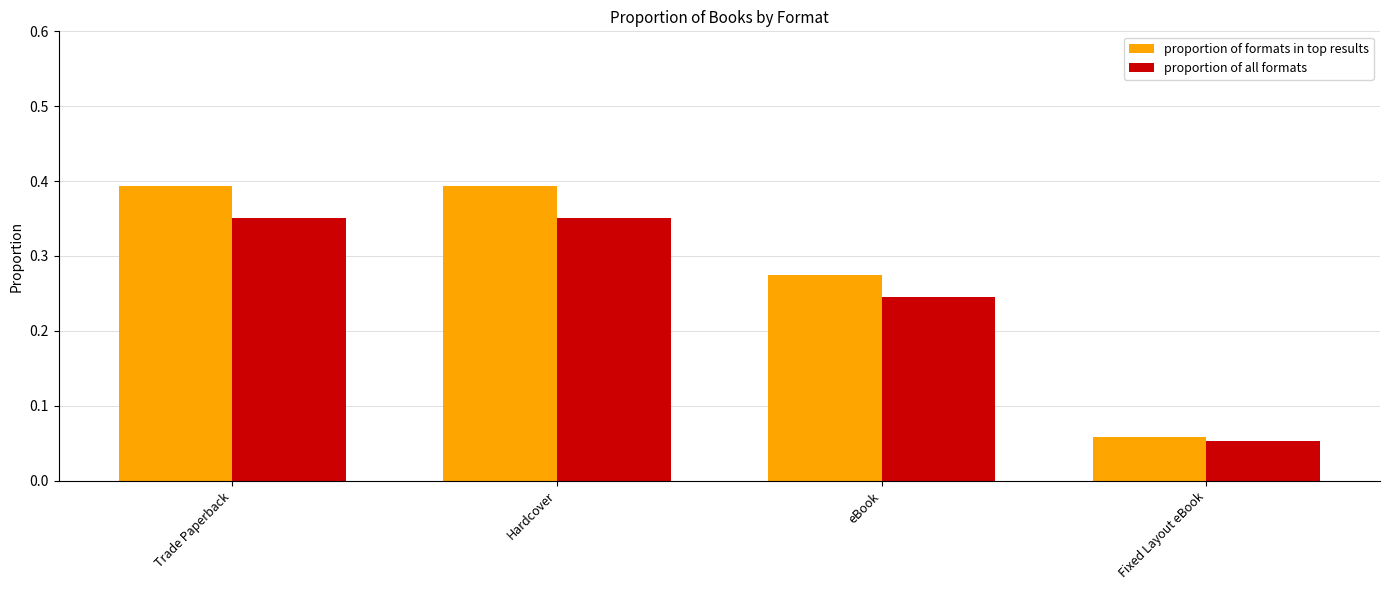

At which label does proportion of all formats reach its minimum?

Fixed Layout eBook